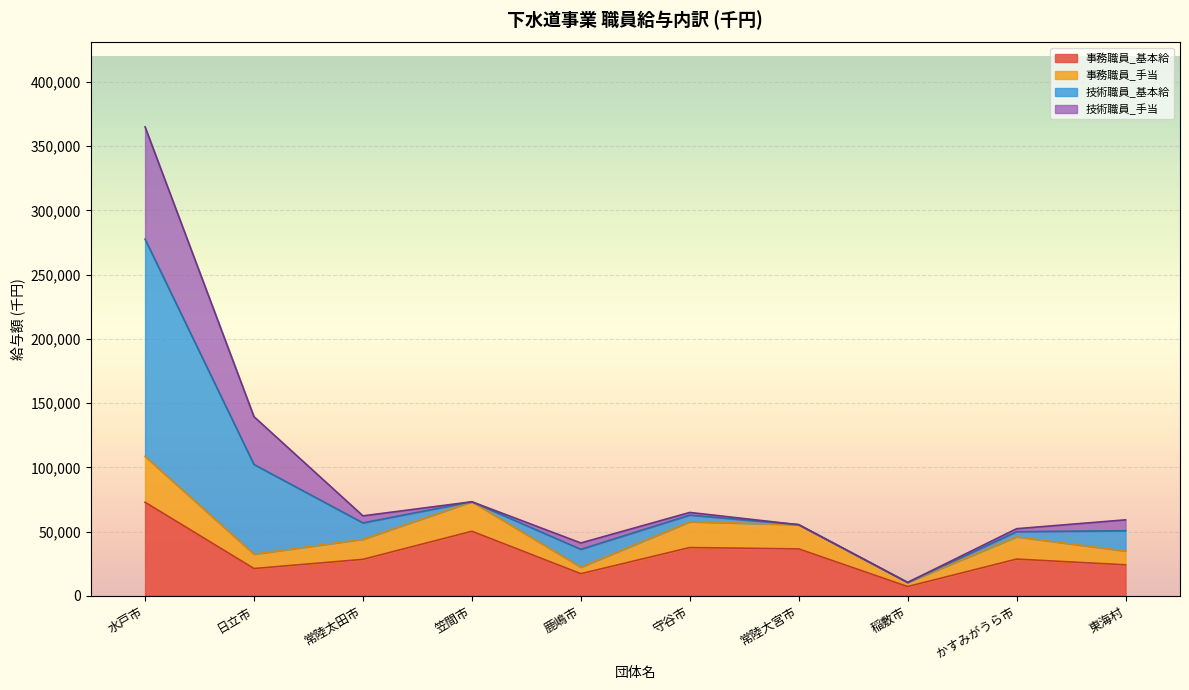

The value of 事務職員_基本給 at 守谷市 is 16838. True or false?

False